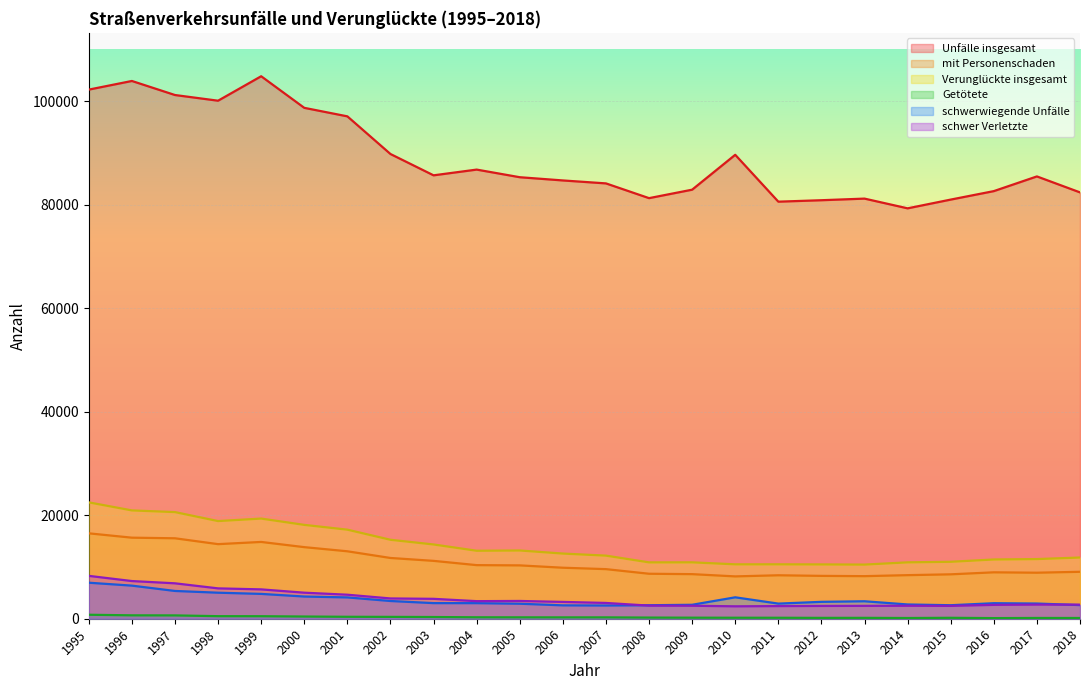

What is the total value across all series at 2009?

107804